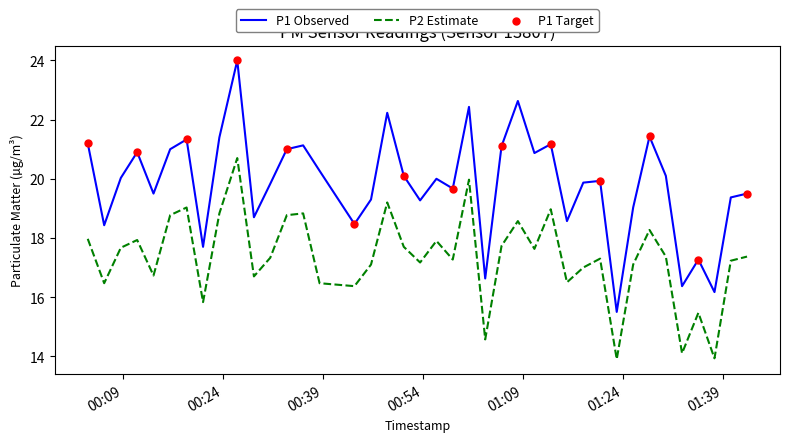

Which series has the largest total across all categories?

P1 Observed